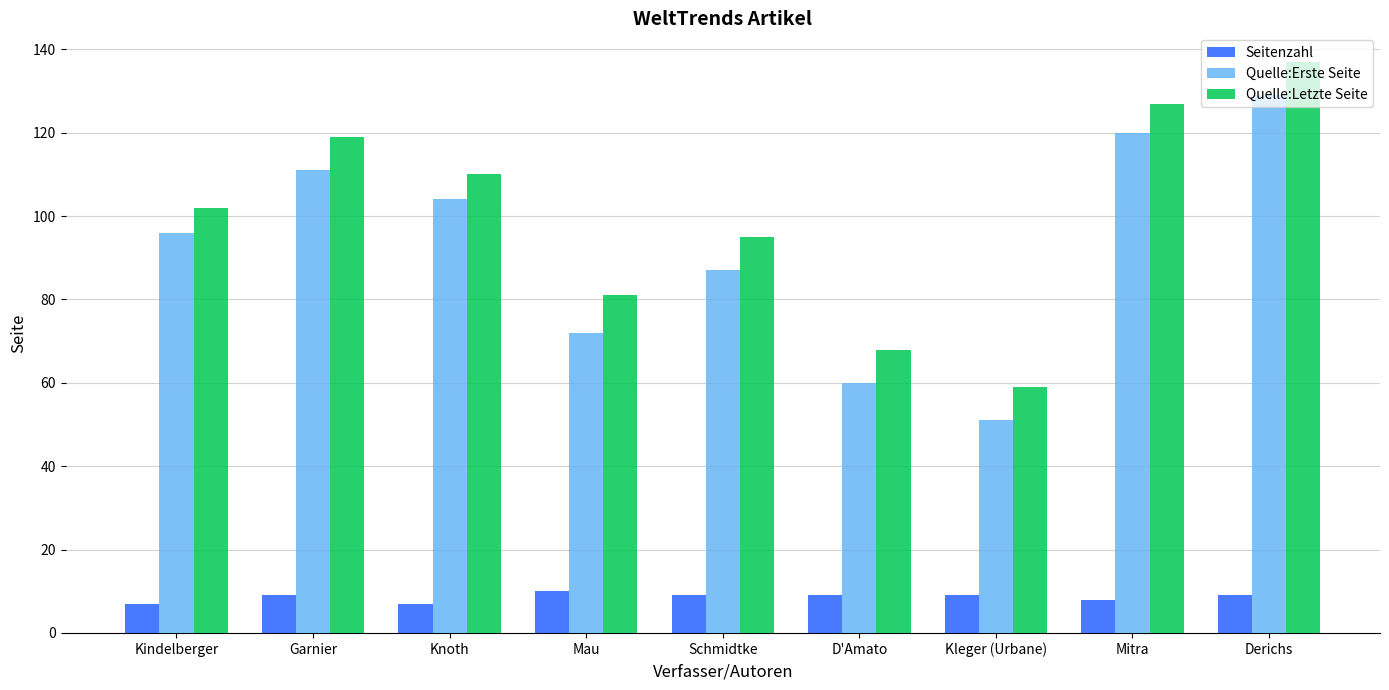

What position from the left is Derichs?

9